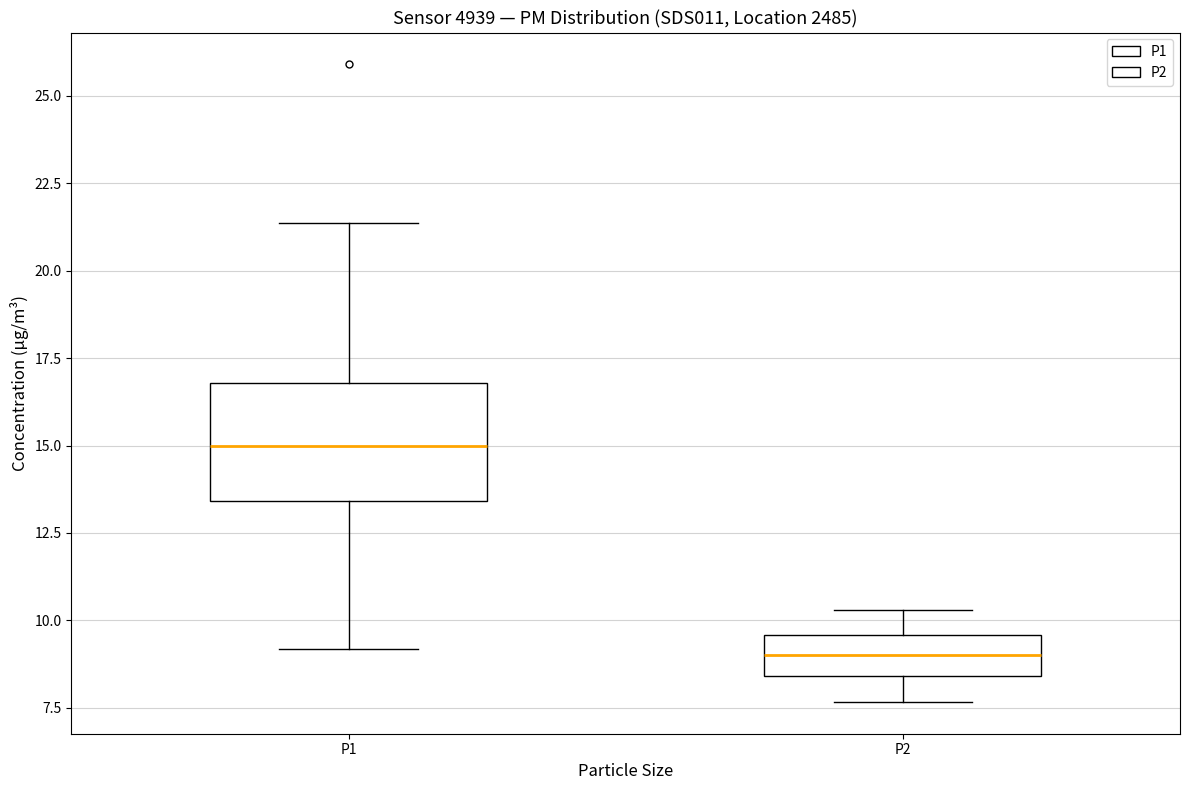

Which box has the highest median line?

P1